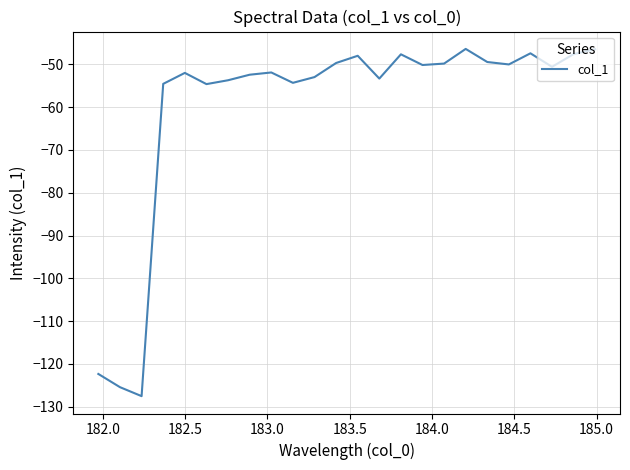

What is the greatest value displayed?

-46.4